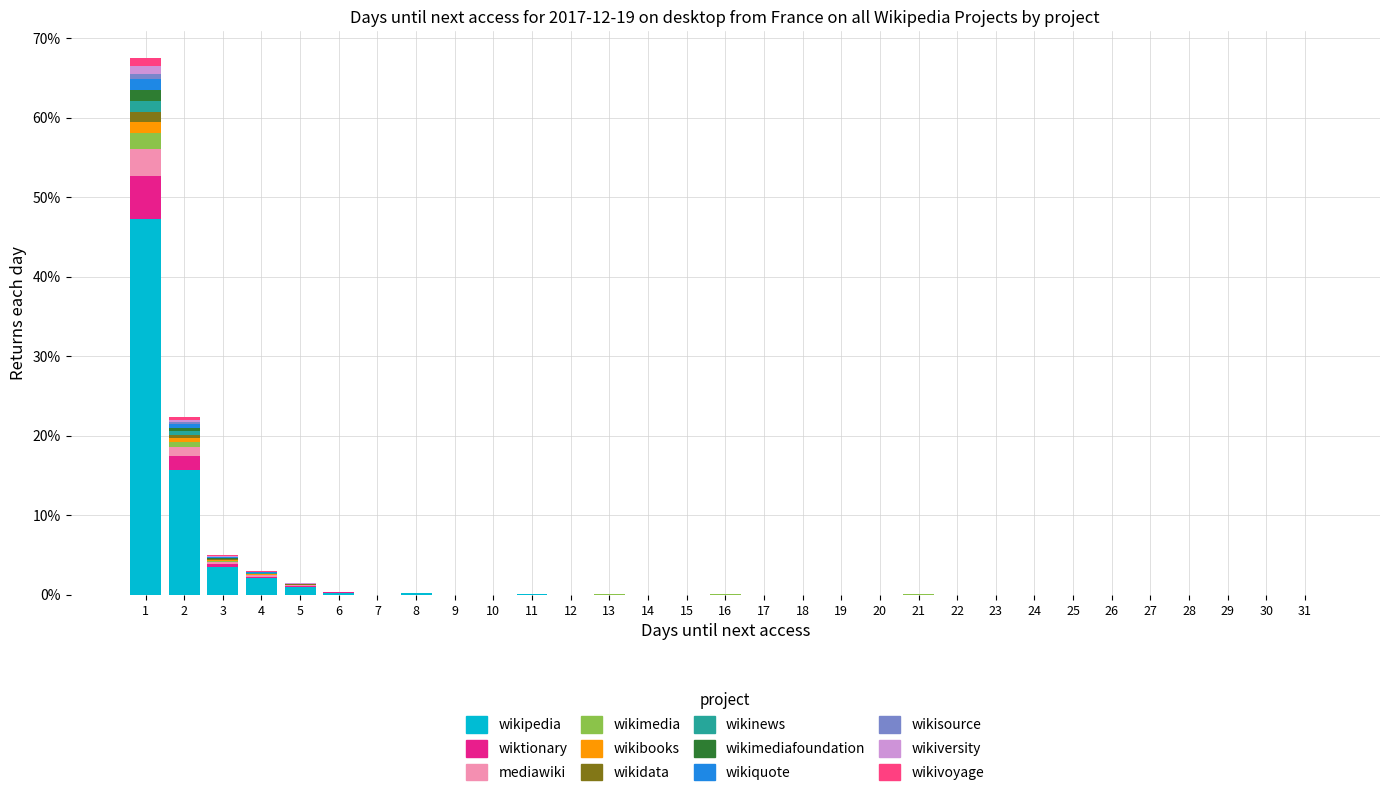

Are the bars grouped side by side (vs. stacked)?

No